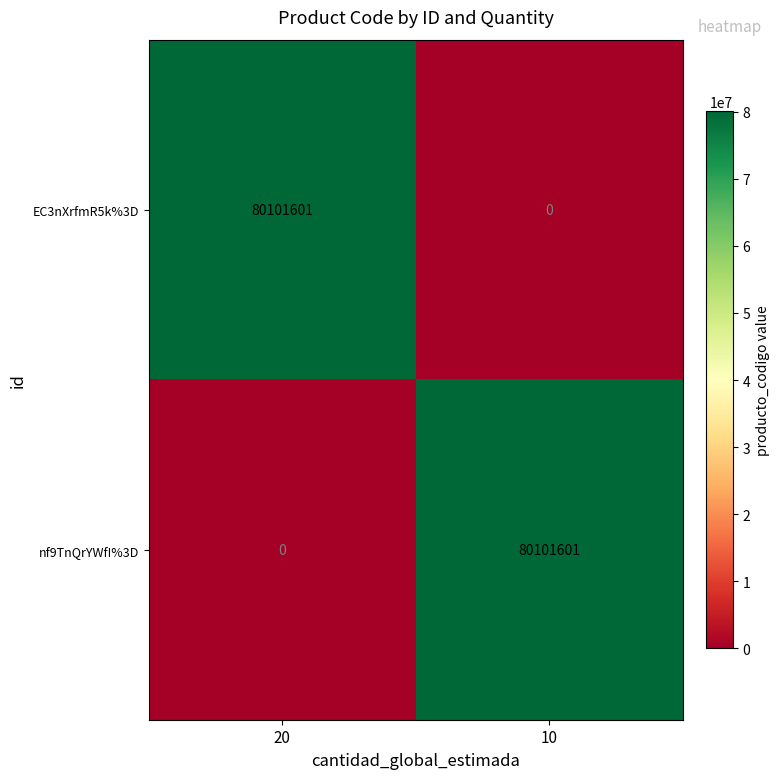

How many data points in nf9TnQrYWfI%3D are less than 80101601?

1